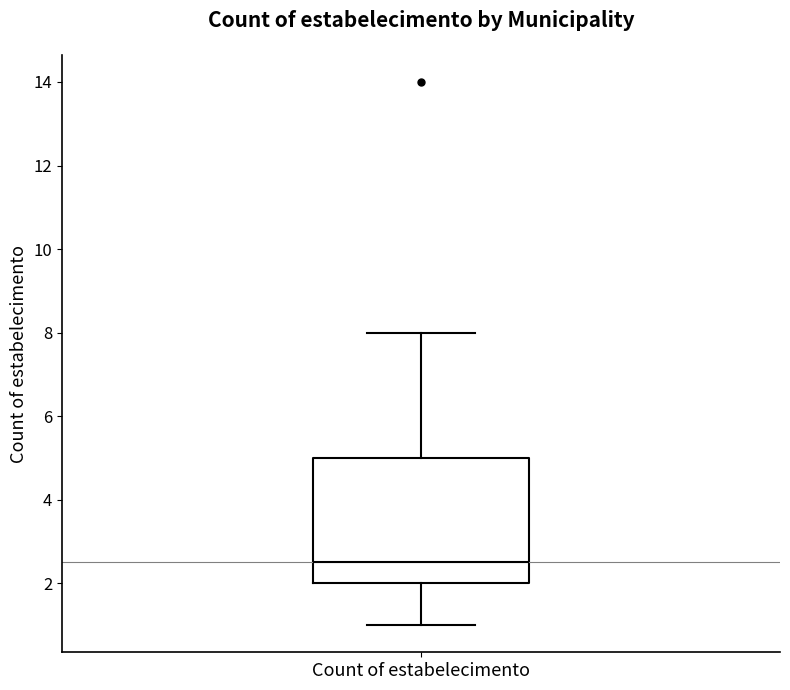

Read this box plot against the y-axis: the position of the median line, the range covered by the box, and the ends of both whiskers. The values are not printed on the chart, so give them approximately, as read against the axis.

median 2.6, box 2.0 to 5.0, whiskers 1.0 to 8.0